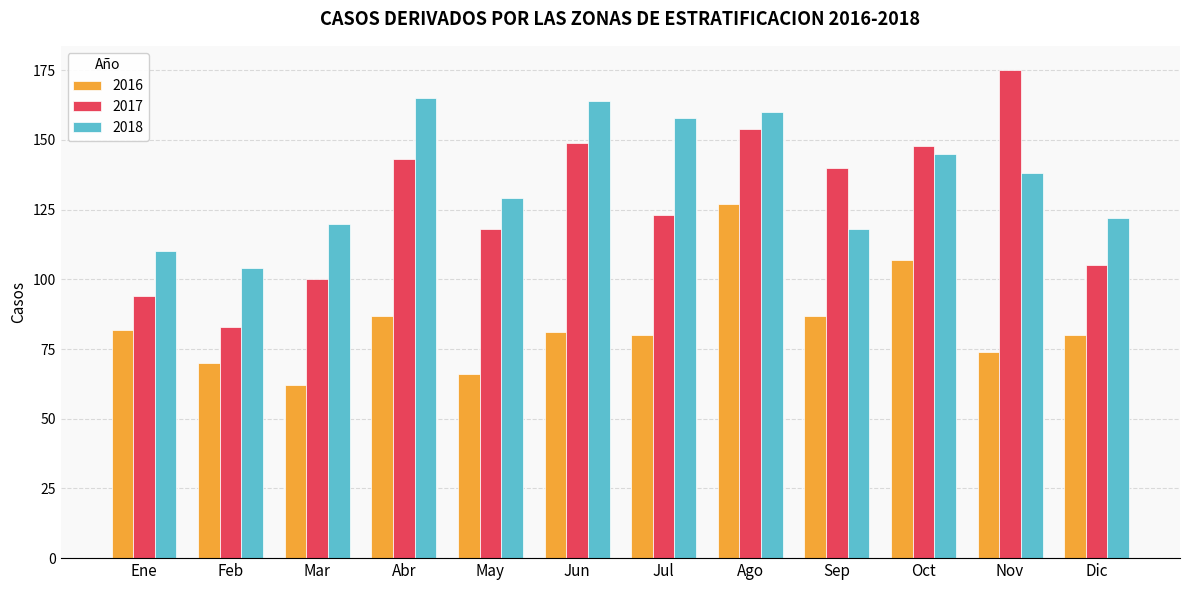

What are all the series names shown in the legend?

2016, 2017, 2018